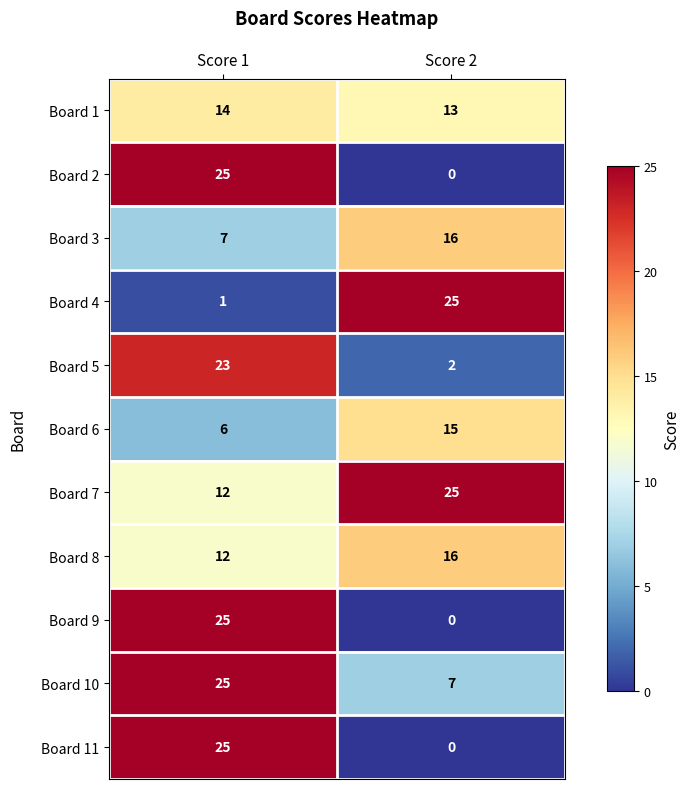

True or false: Board 9 has a value of 25 at Score 1.

True